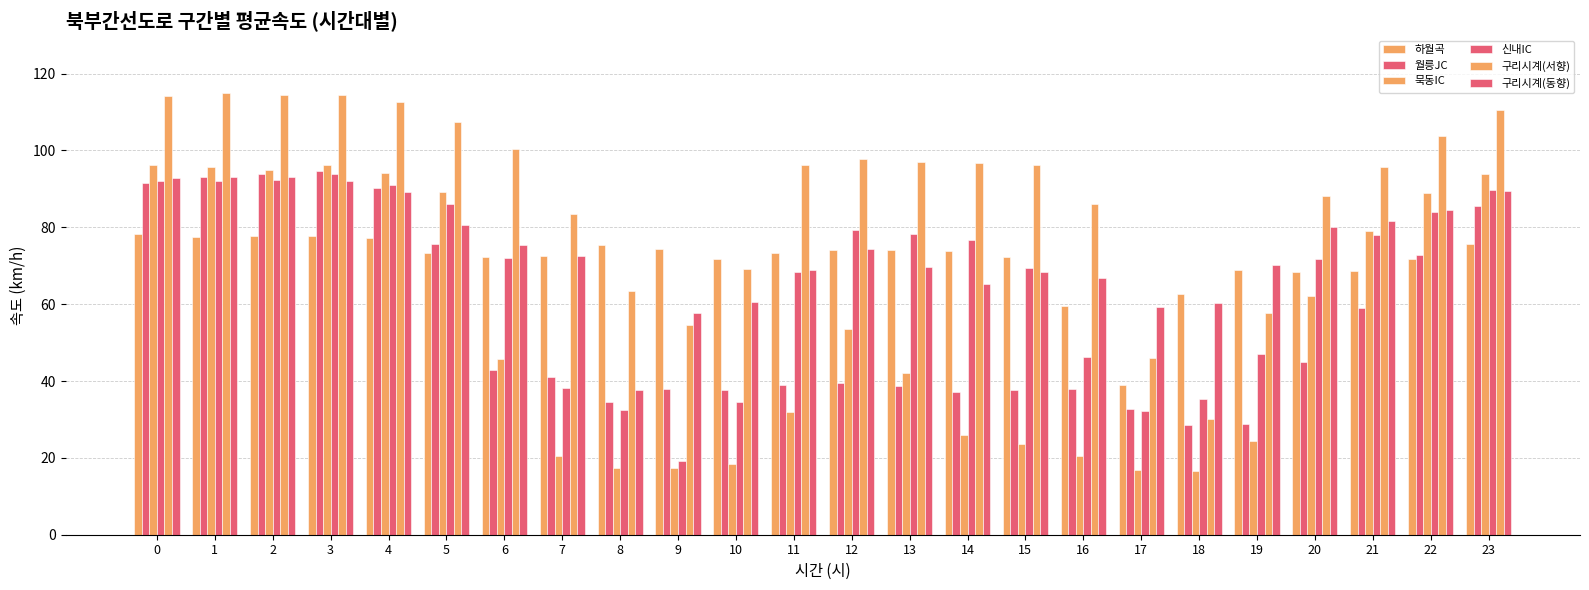

The 월릉JC series shows 63.9 at 1. True or false?

False